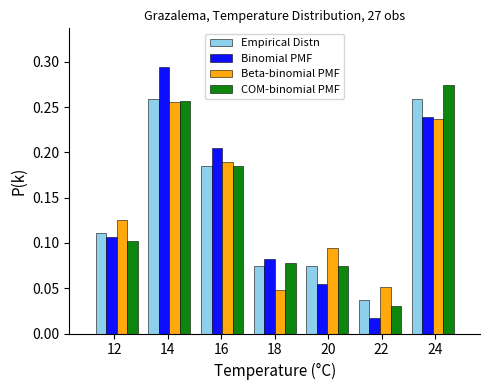

What is the height of the Binomial PMF bar covering 11.2 to 13.0 on the x-axis? Neither the bar edges nor the heights are printed on the chart, so give them approximately, as read against the axes.

0.105